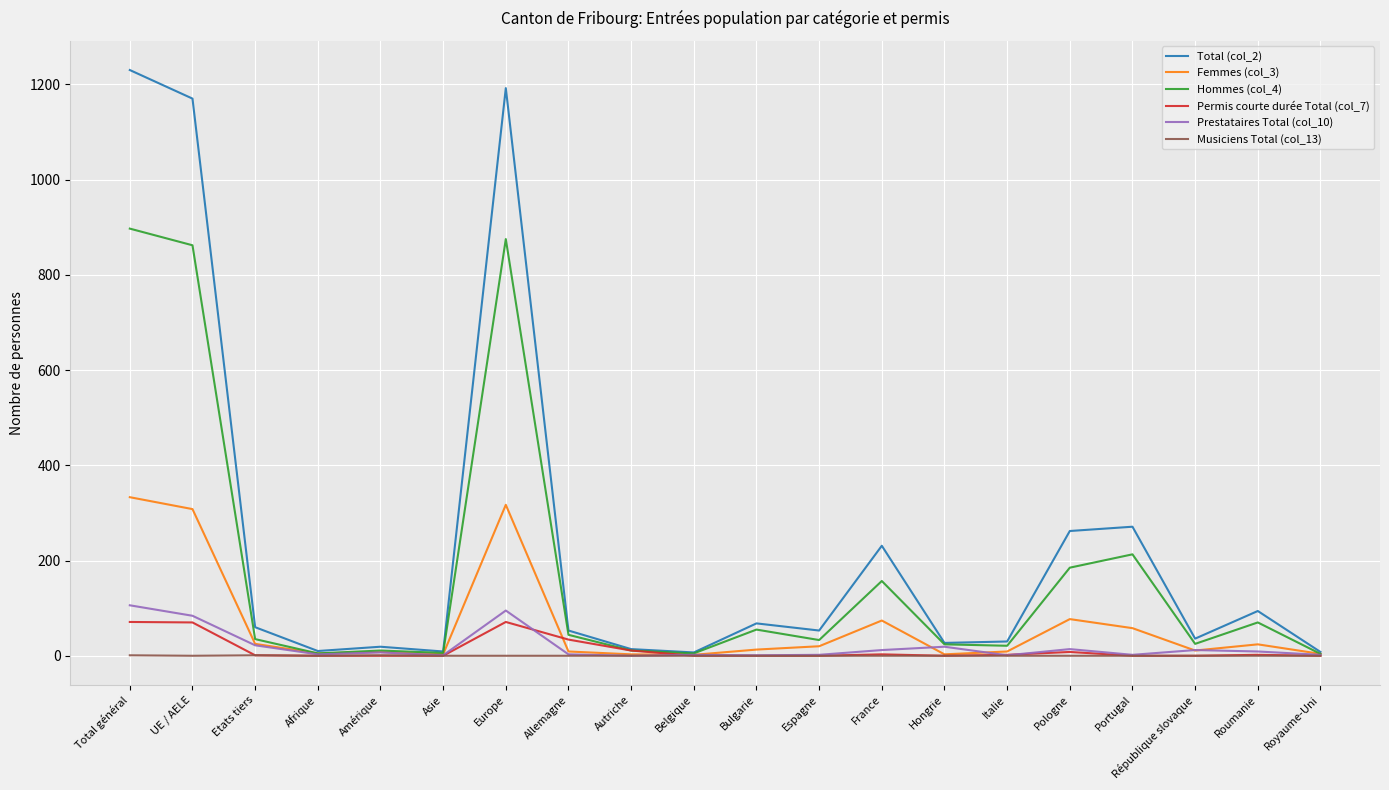

Does the chart have visible grid lines?

Yes